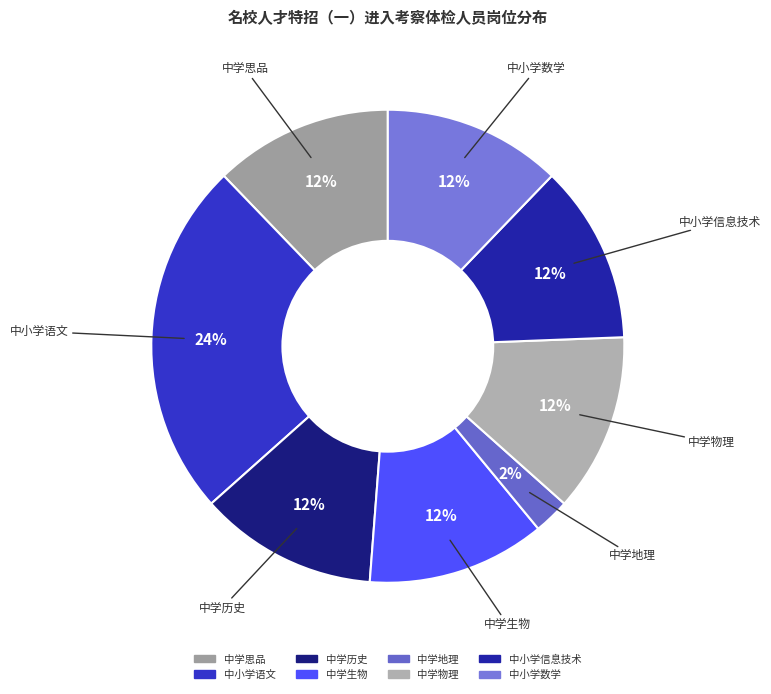

Is it true that 中小学信息技术 is 20% of the pie?

False